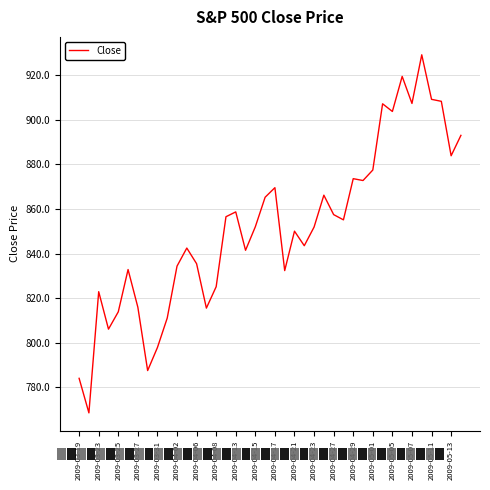

What is the maximum value shown in the chart?

929.2